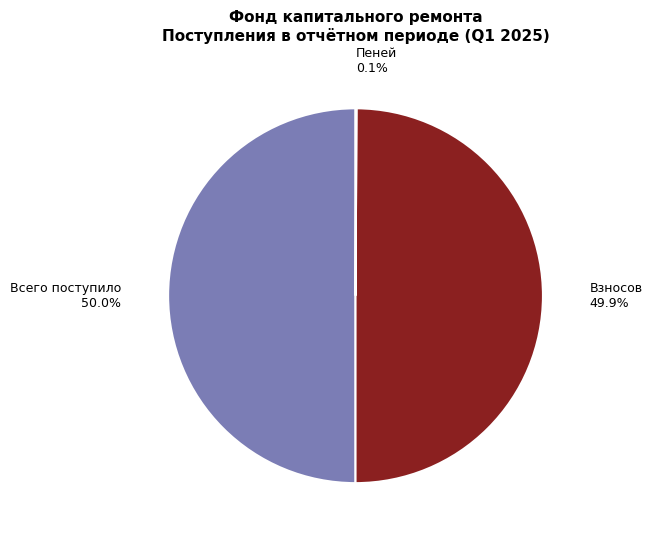

What portion of the pie excludes Всего поступило?

50.0%